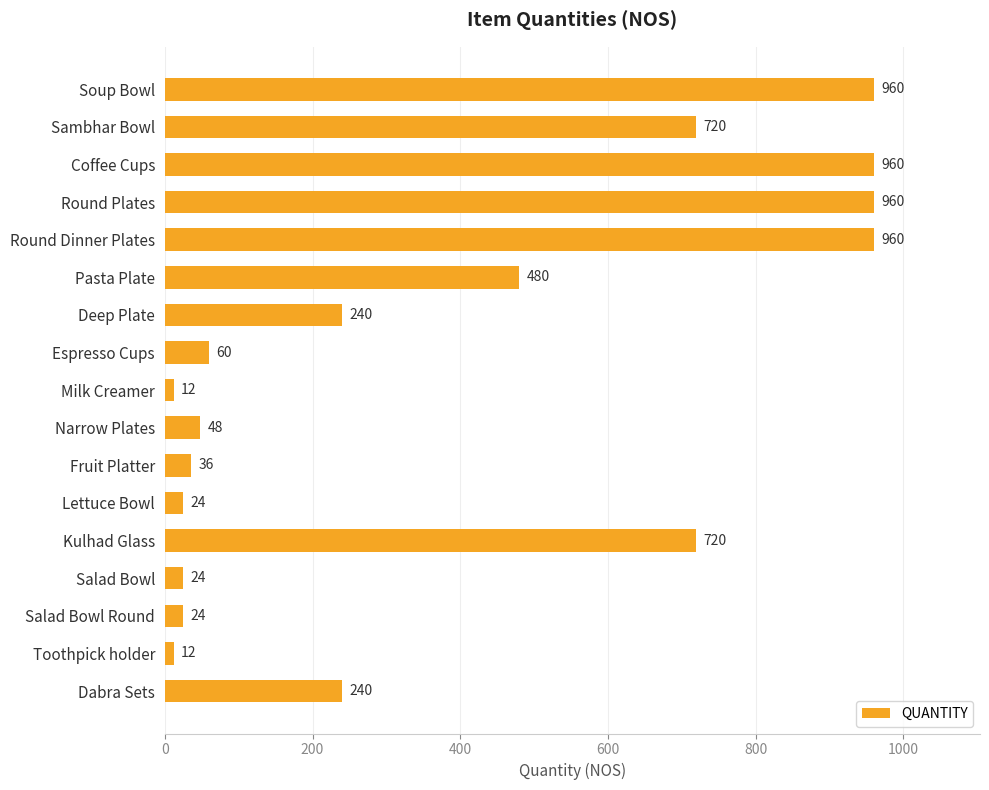

What is the smallest value displayed?

12